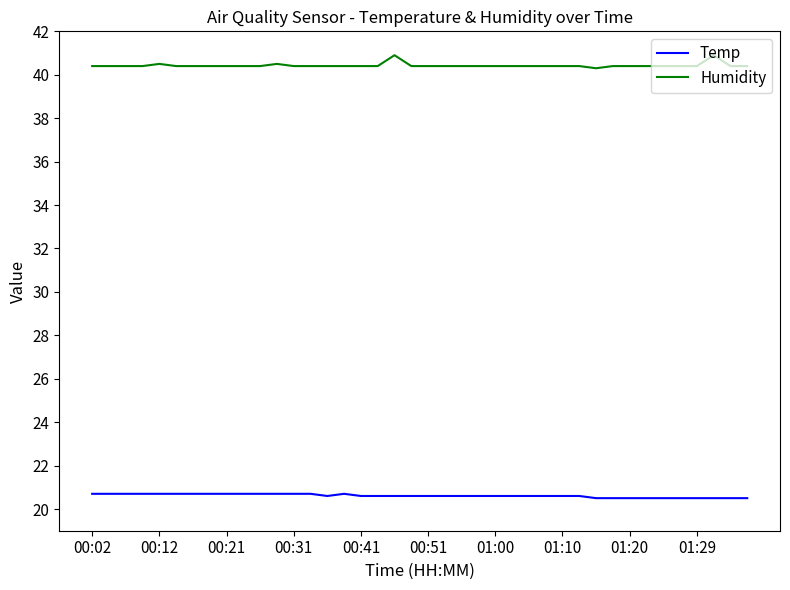

True or false: Humidity and Temp intersect in this chart.

False